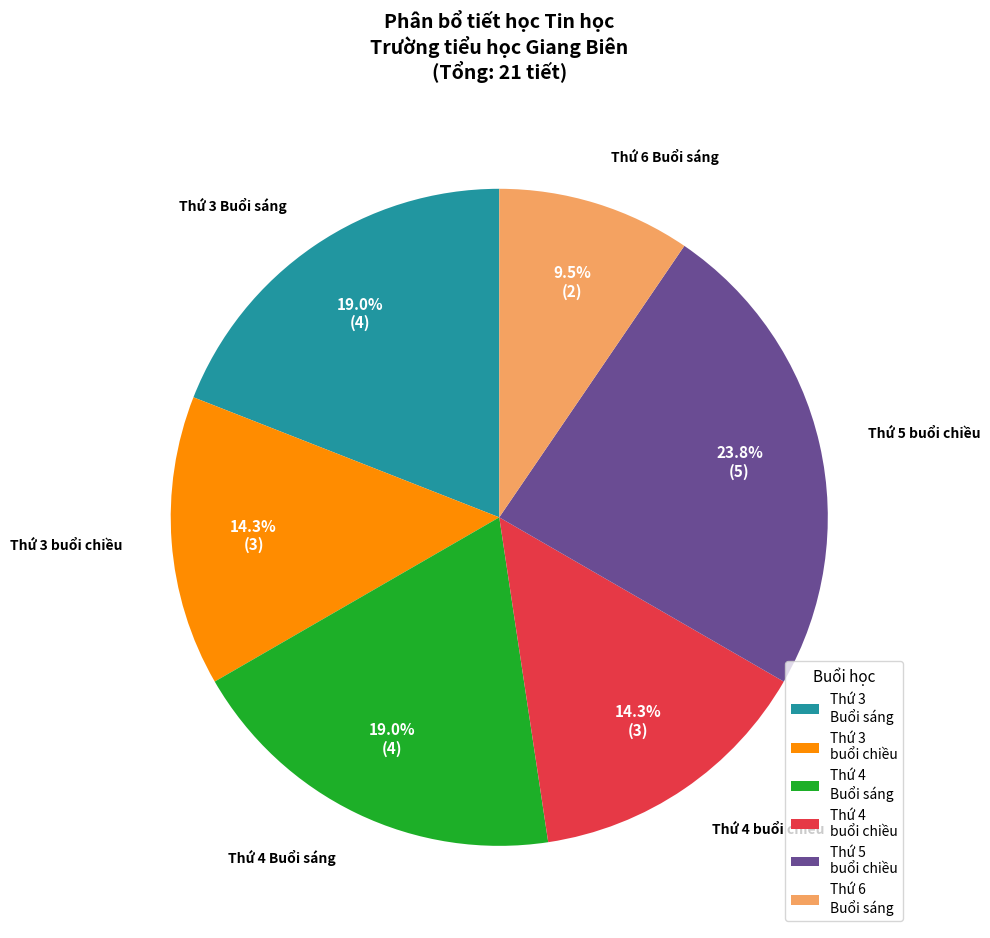

What percentage is NOT represented by Thứ 4 Buổi sáng?

81.0%